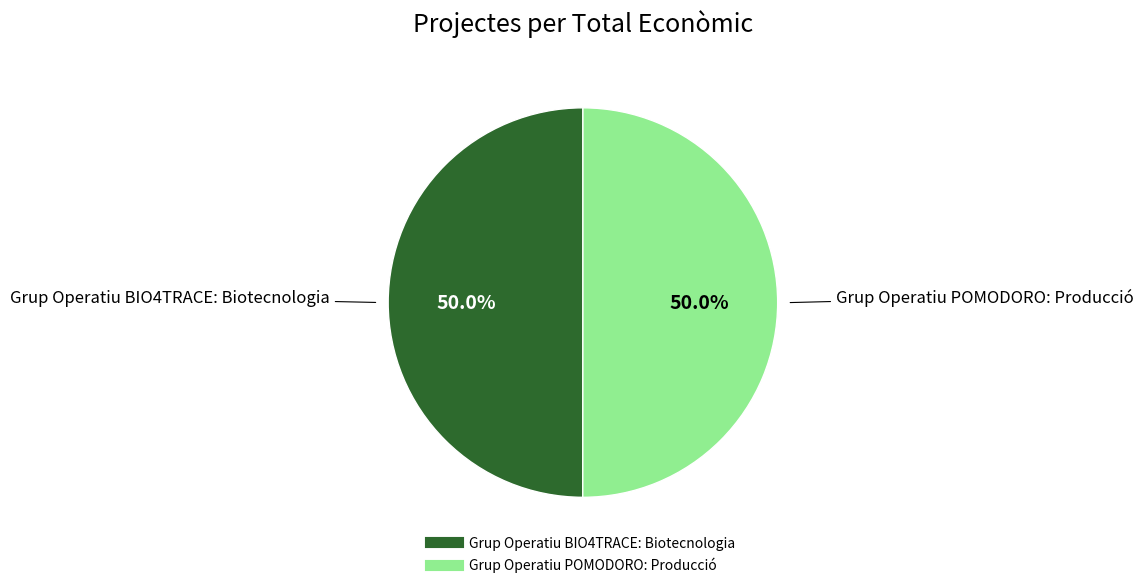

What is the total percentage of Grup Operatiu POMODORO: Producció and Grup Operatiu BIO4TRACE: Biotecnologia?

100.0%